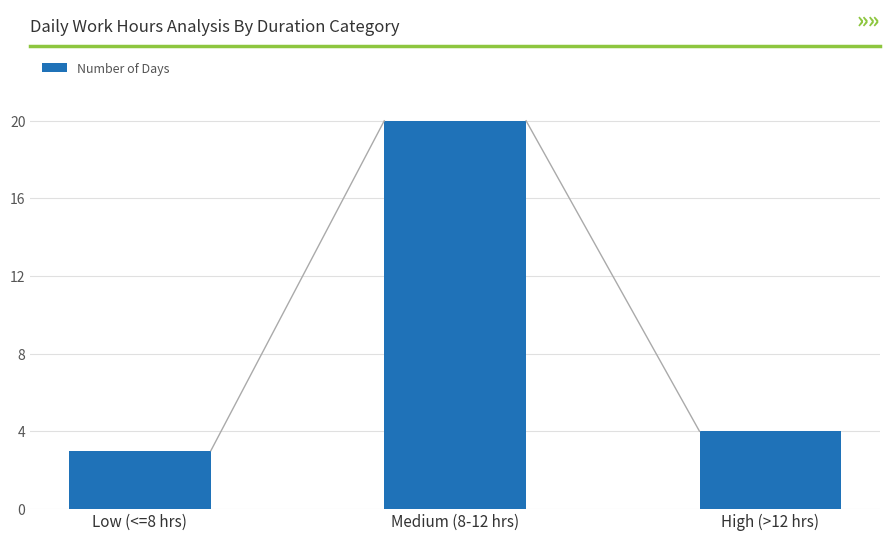

Between Medium (8-12 hrs) and High (>12 hrs), which is larger?

Medium (8-12 hrs)